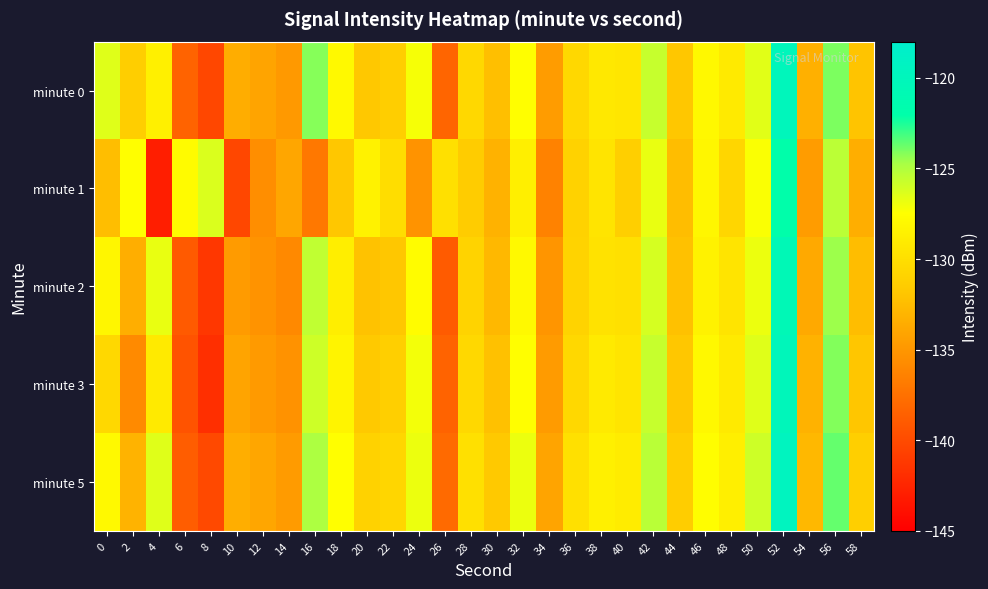

What is the spread (max minus min) of values at 0?

5.9